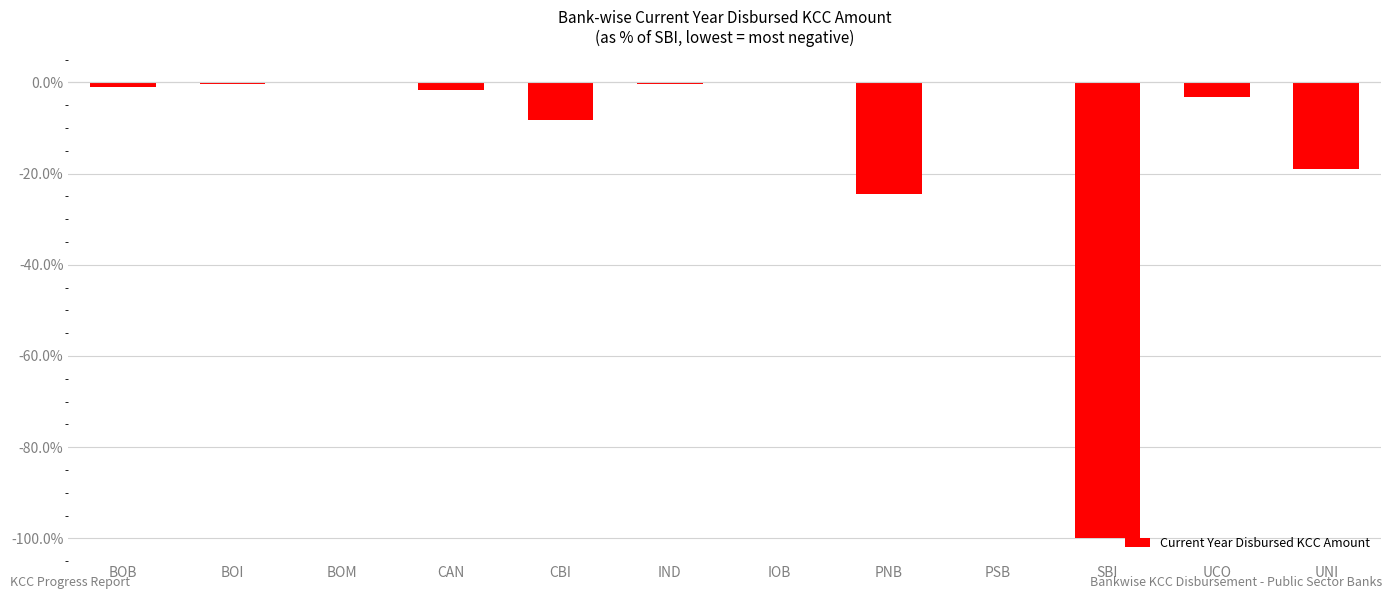

Are the bars horizontal?

No